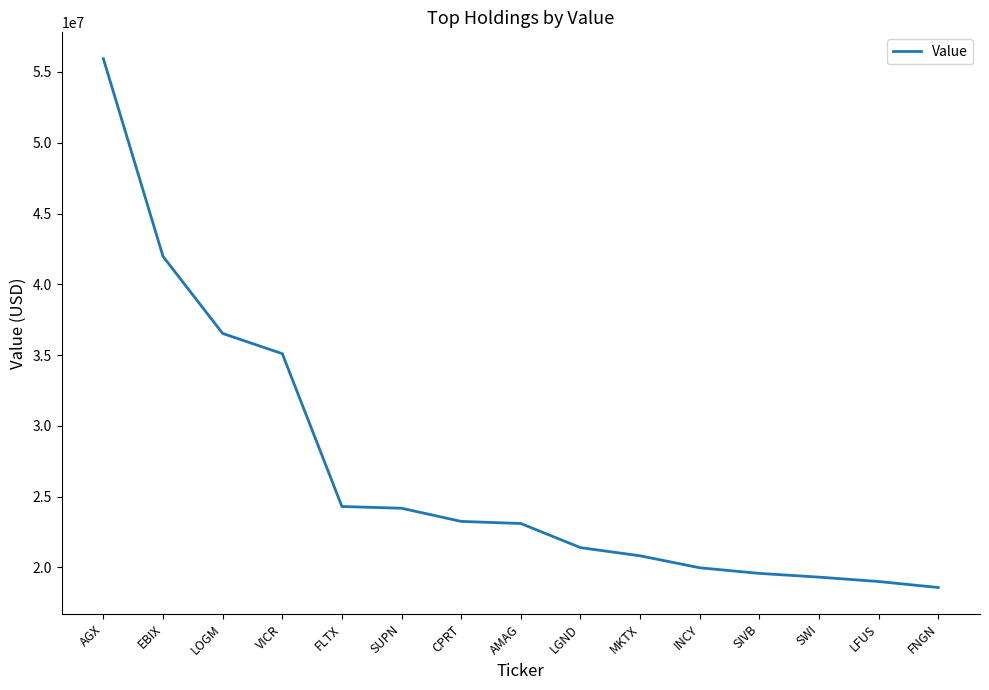

Between INCY and CPRT, which is larger?

CPRT